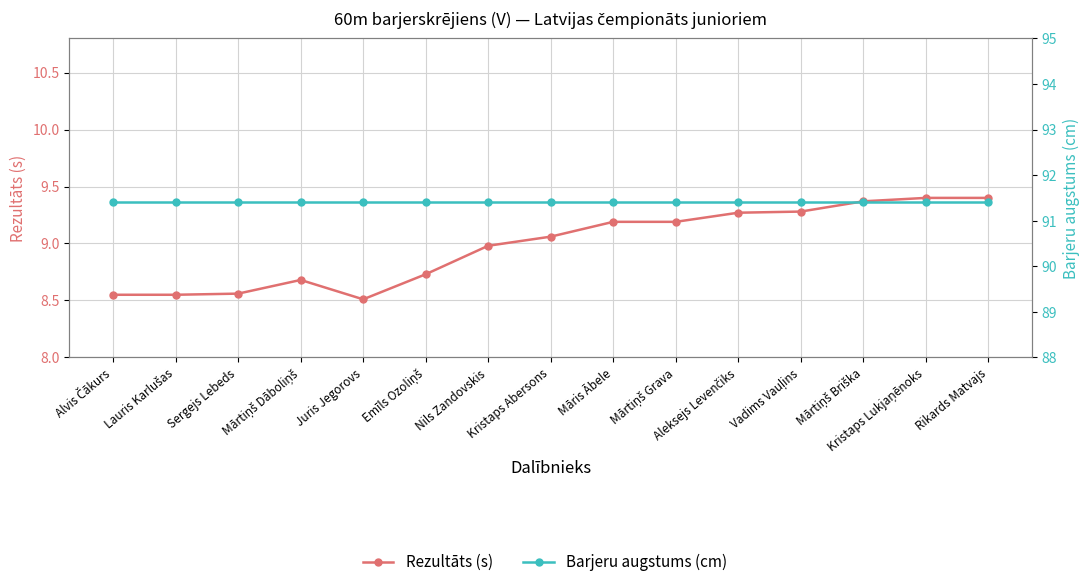

How many interior local peaks does the Rezultāts (s) series have?

1